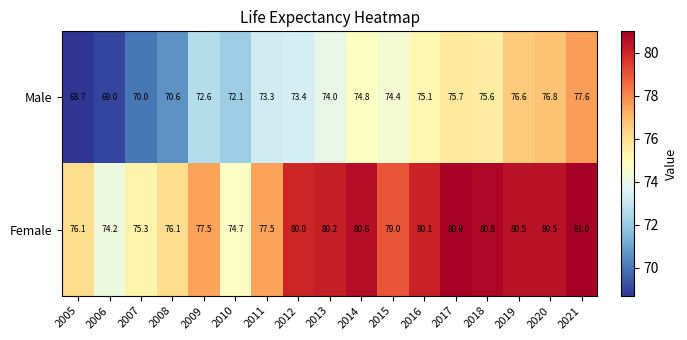

At which label does Male reach its minimum?

2005